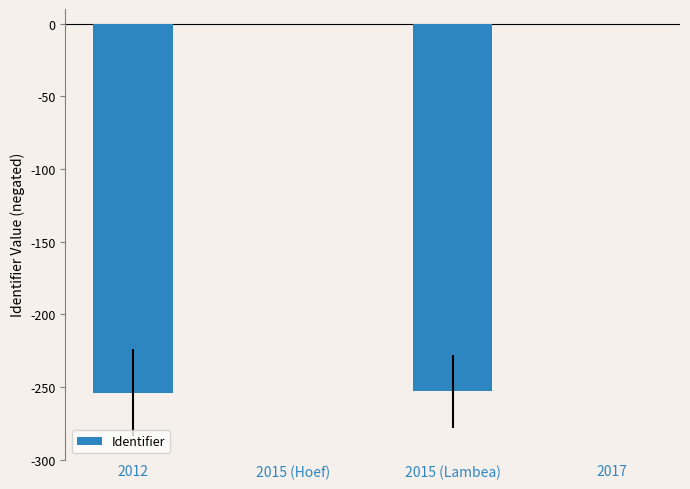

What is the sum of the values at 2015 (Hoef) and 2015 (Lambea)?

-253